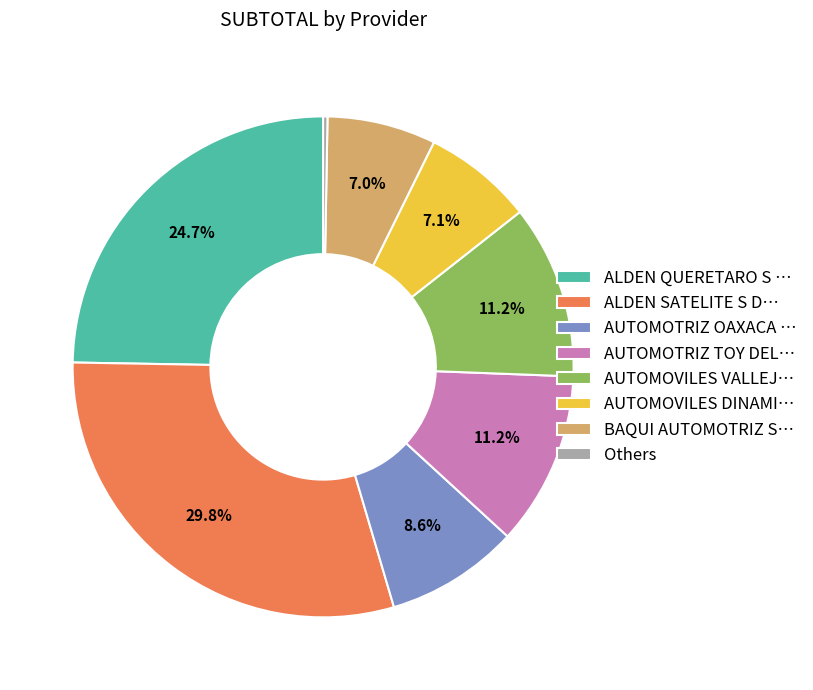

Which category has the smallest portion of the pie?

Others